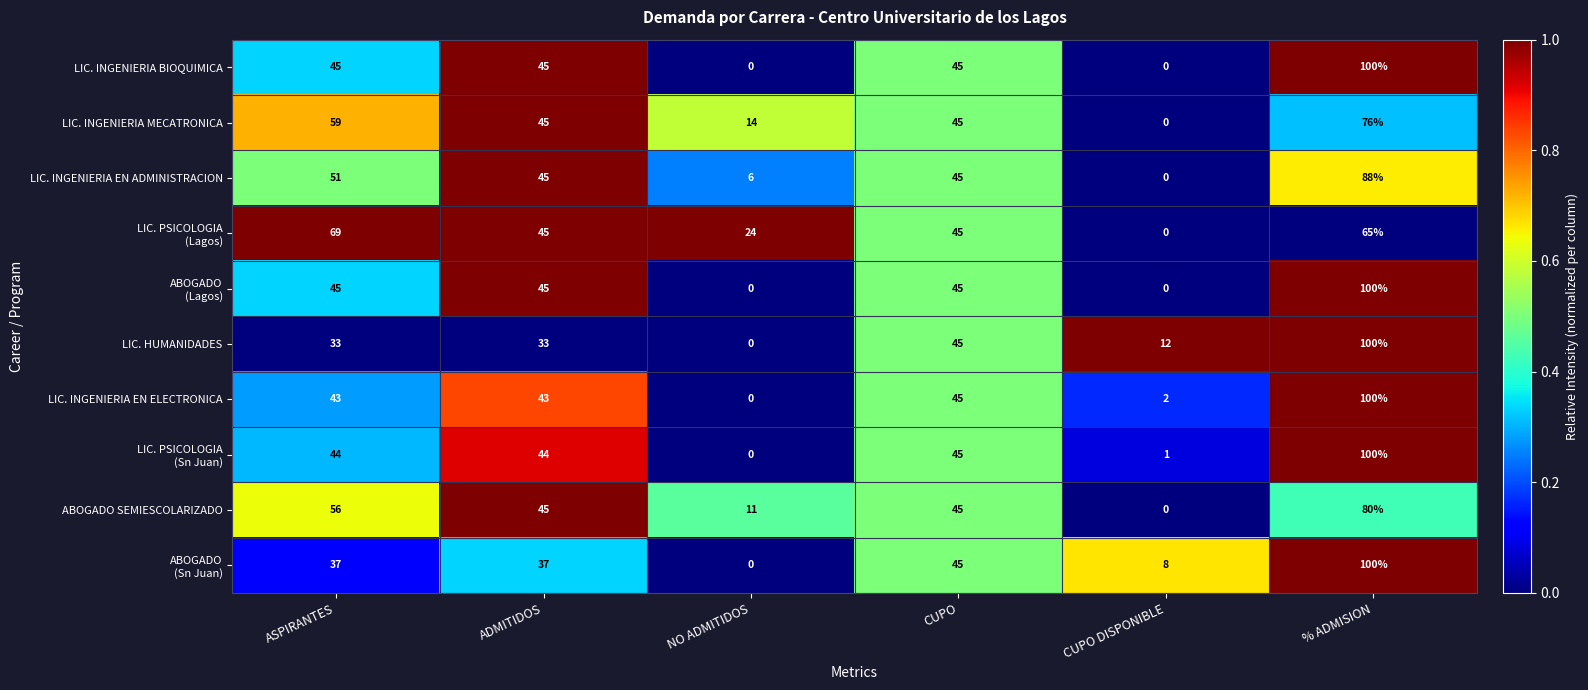

At which category is the sum across all series the highest?

% ADMISION